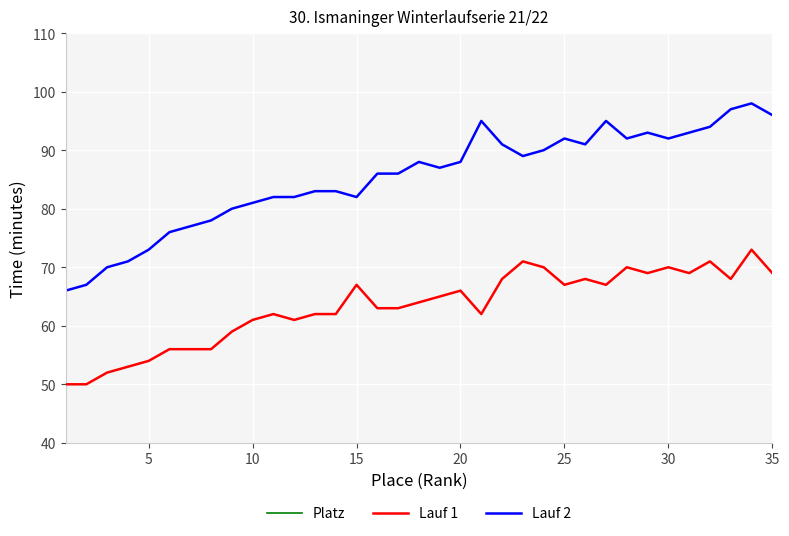

True or false: Lauf 1 and Lauf 2 intersect in this chart.

False